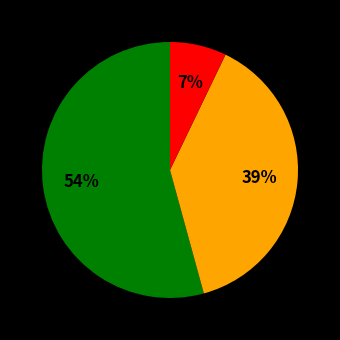

To the nearest percent, what is the average slice percentage?

33%